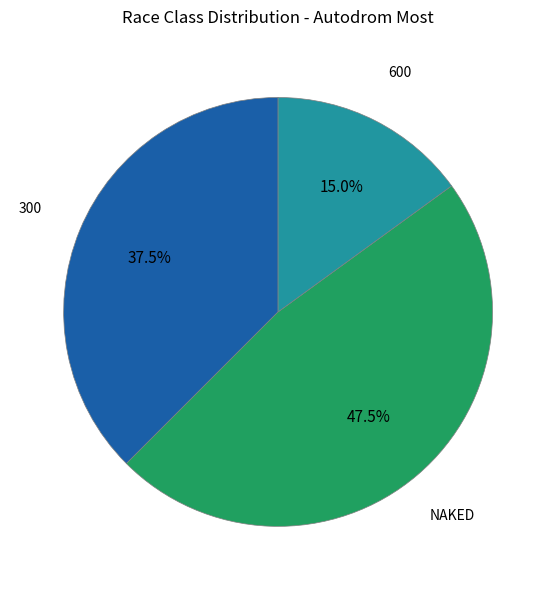

Does any single category account for the majority?

No